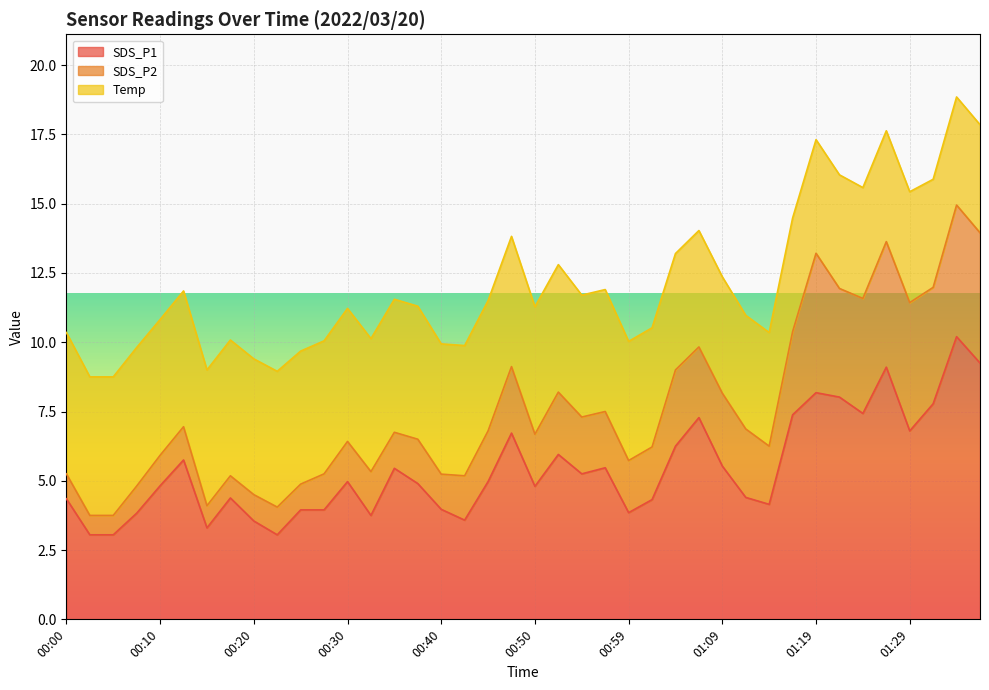

Rank the categories by SDS_P1 value from lowest to highest.

00:02, 00:05, 00:23, 00:15, 00:20, 00:42, 00:33, 00:08, 00:59, 00:25, 00:28, 00:40, 01:14, 01:02, 00:00, 00:18, 01:11, 00:50, 00:10, 00:37, 00:30, 00:45, 00:54, 00:35, 00:57, 01:09, 00:13, 00:52, 01:04, 00:47, 01:29, 01:07, 01:16, 01:24, 01:31, 01:21, 01:19, 01:26, 01:36, 01:33